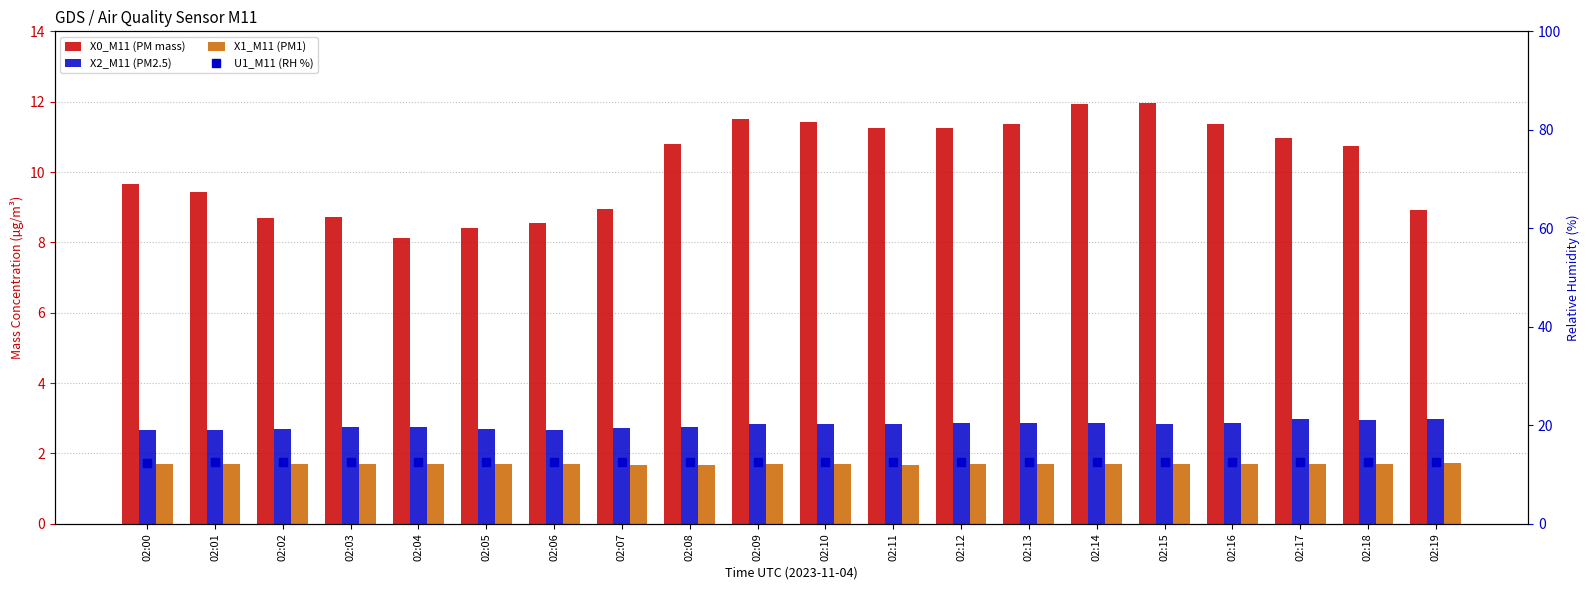

Reading left to right, transcribe all the data shown in this chart.

X0_M11 (PM mass): 9.7	9.4	8.7	8.7	8.1	8.4	8.5	8.9	10.8	11.5	11.4	11.2	11.3	11.4	11.9	12.0	11.4	11.0	10.8	8.9
X2_M11 (PM2.5): 2.7	2.7	2.7	2.7	2.8	2.7	2.7	2.7	2.8	2.8	2.8	2.8	2.9	2.9	2.9	2.8	2.9	3.0	3.0	3.0
X1_M11 (PM1): 1.7	1.7	1.7	1.7	1.7	1.7	1.7	1.7	1.7	1.7	1.7	1.7	1.7	1.7	1.7	1.7	1.7	1.7	1.7	1.7
U1_M11 (RH %): 12.3	12.5	12.5	12.5	12.5	12.5	12.5	12.5	12.5	12.5	12.5	12.5	12.5	12.5	12.5	12.5	12.5	12.5	12.5	12.5